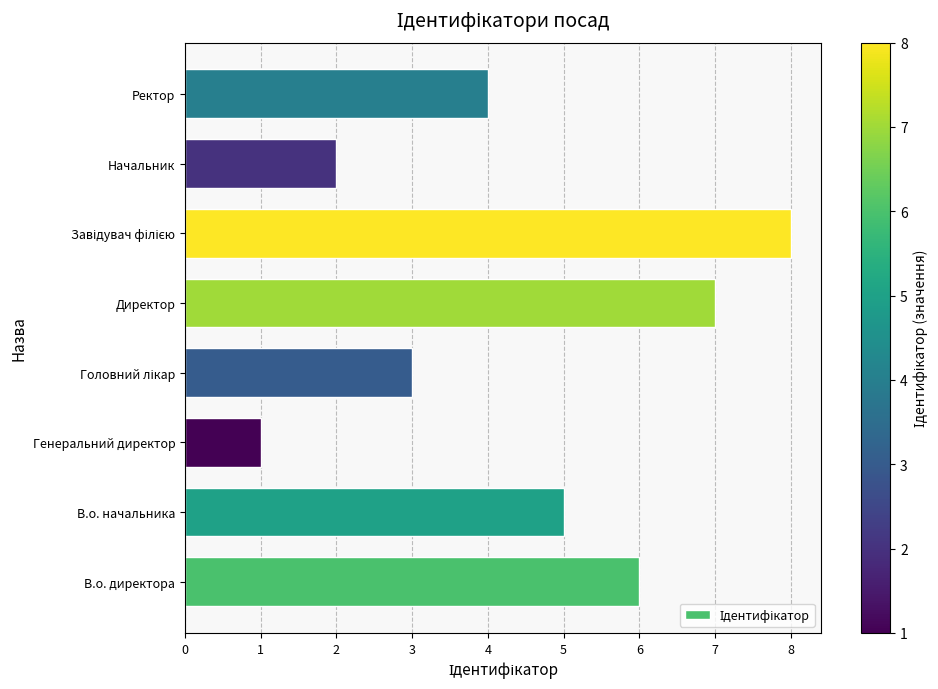

Reading bottom to top, list all the values displayed in this chart.

6	5	1	3	7	8	2	4